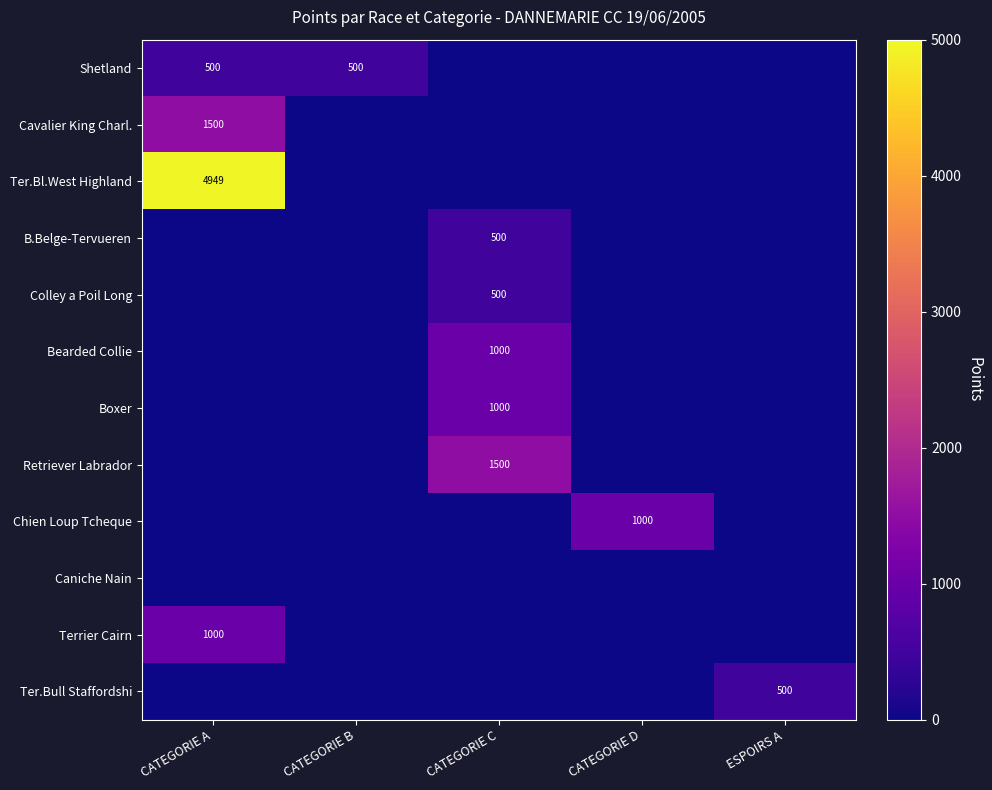

Is it true that Colley a Poil Long equals 209 at CATEGORIE C?

False